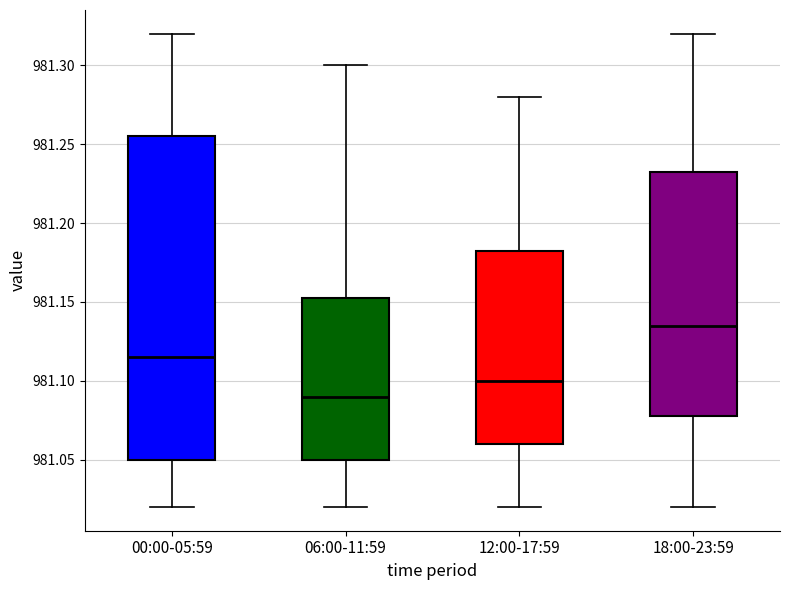

Comparing the boxes themselves (not the whiskers), which one is the tallest?

00:00-05:59